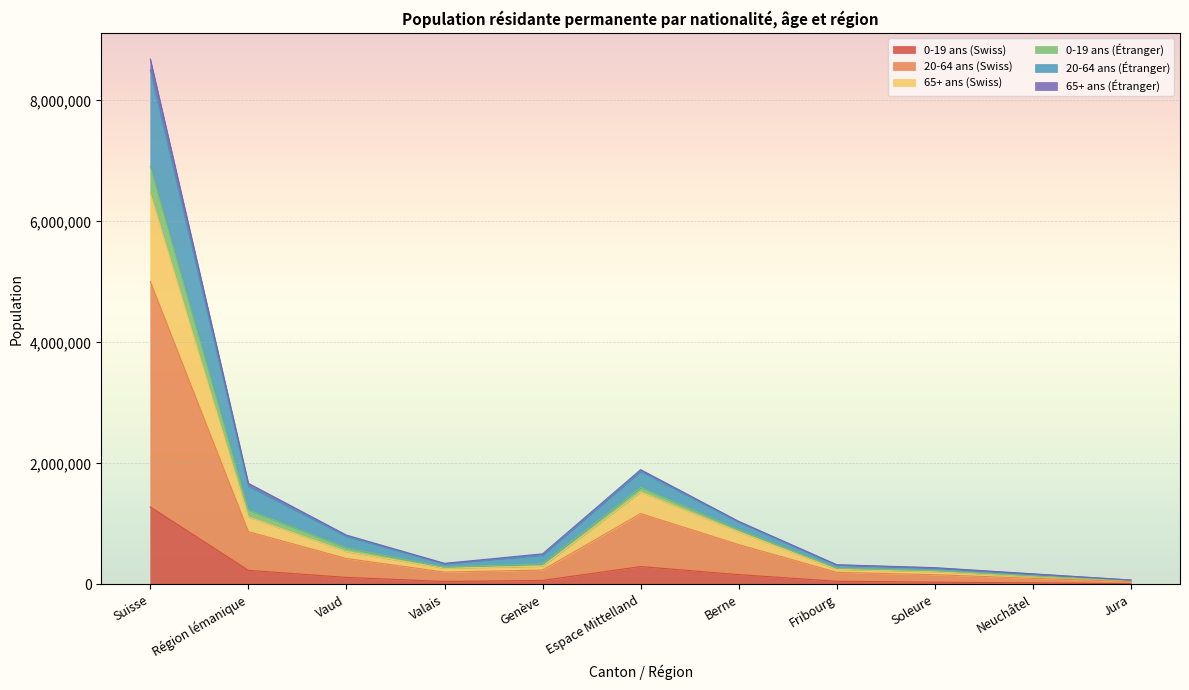

What are all the series names shown in the legend?

0-19 ans (Swiss), 20-64 ans (Swiss), 65+ ans (Swiss), 0-19 ans (Étranger), 20-64 ans (Étranger), 65+ ans (Étranger)